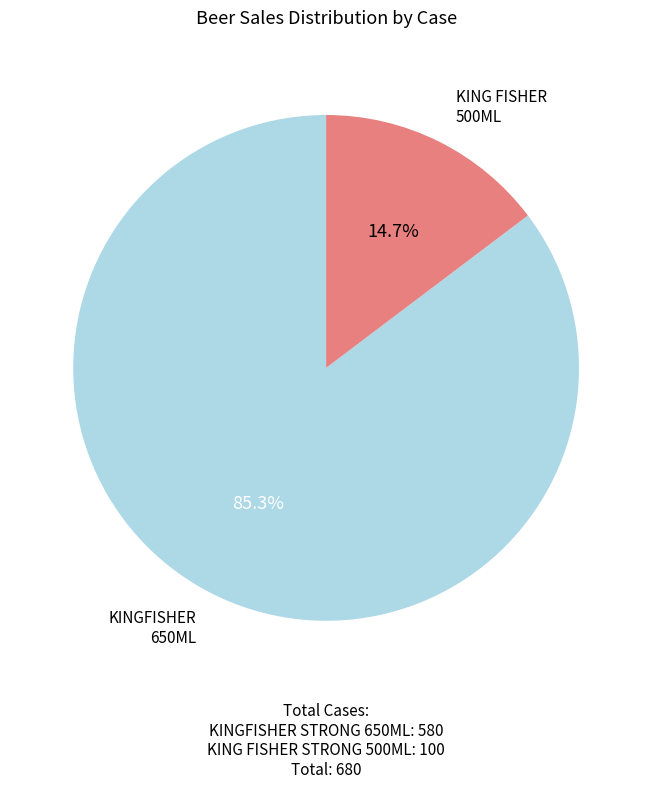

Does any single category account for the majority?

Yes